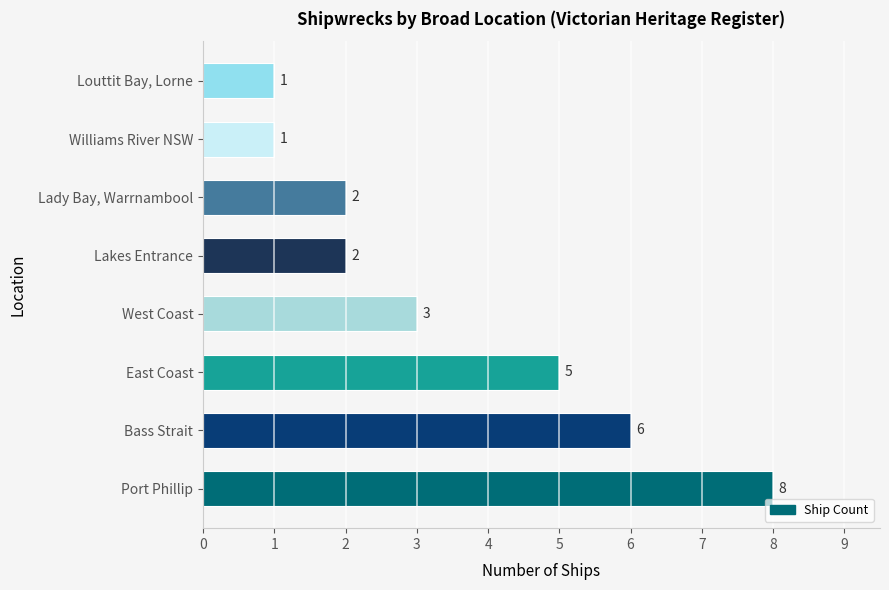

What is the difference between the maximum and minimum values?

7